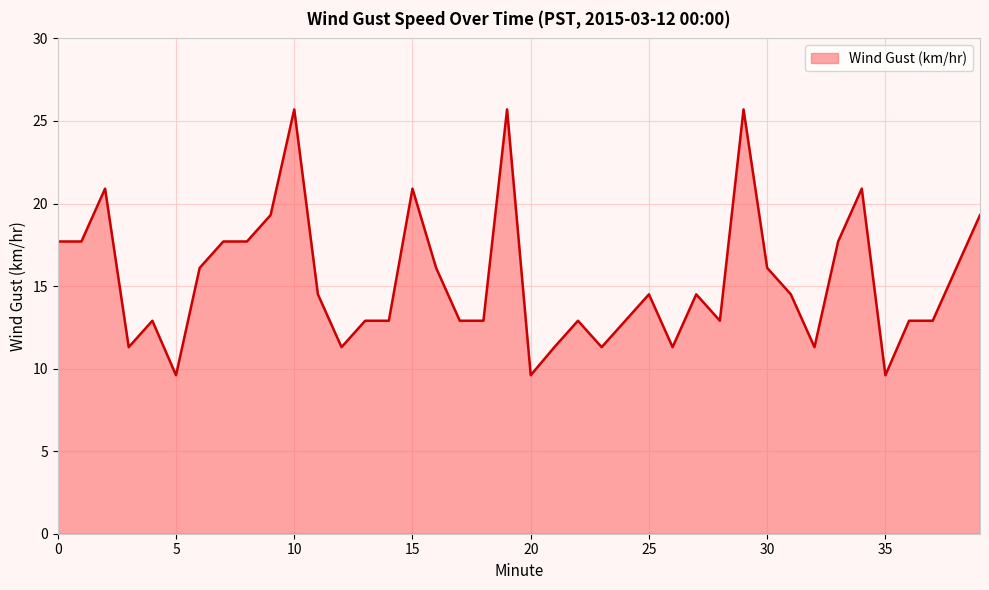

What is the difference between the maximum and minimum values?

16.1